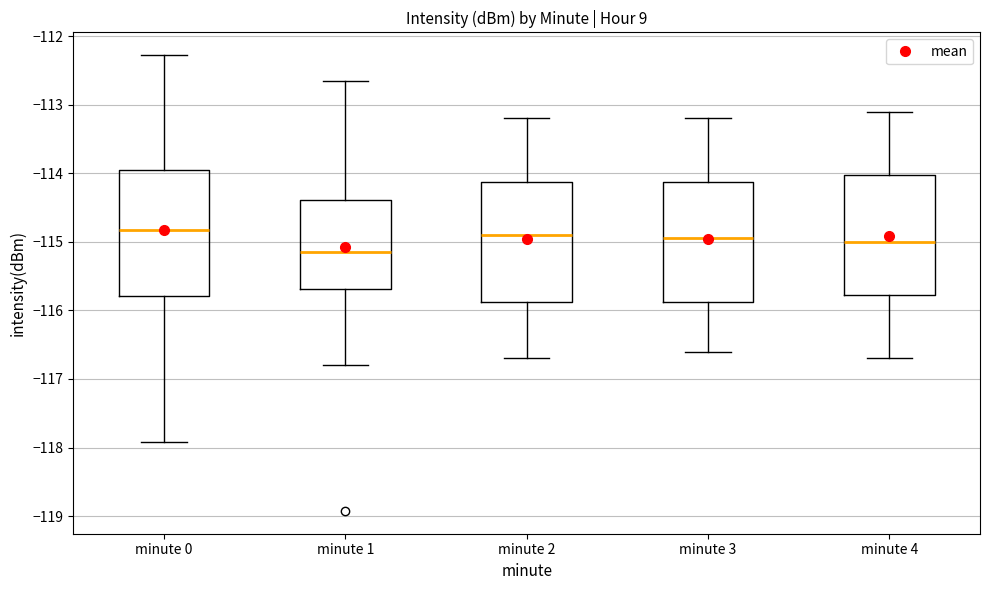

Reading left to right, transcribe this box plot: for each box, give where its median line is, the range the box spans, and where its two whiskers end, as read against the y-axis. The values are not printed on the chart, so give them approximately, as read against the axis.

minute 0: median -114.8, box -115.8 to -114.0, whiskers -117.9 to -112.3
minute 1: median -115.1, box -115.7 to -114.4, whiskers -116.8 to -112.7
minute 2: median -114.9, box -115.9 to -114.1, whiskers -116.7 to -113.2
minute 3: median -114.9, box -115.9 to -114.1, whiskers -116.6 to -113.2
minute 4: median -115.0, box -115.8 to -114.0, whiskers -116.7 to -113.1